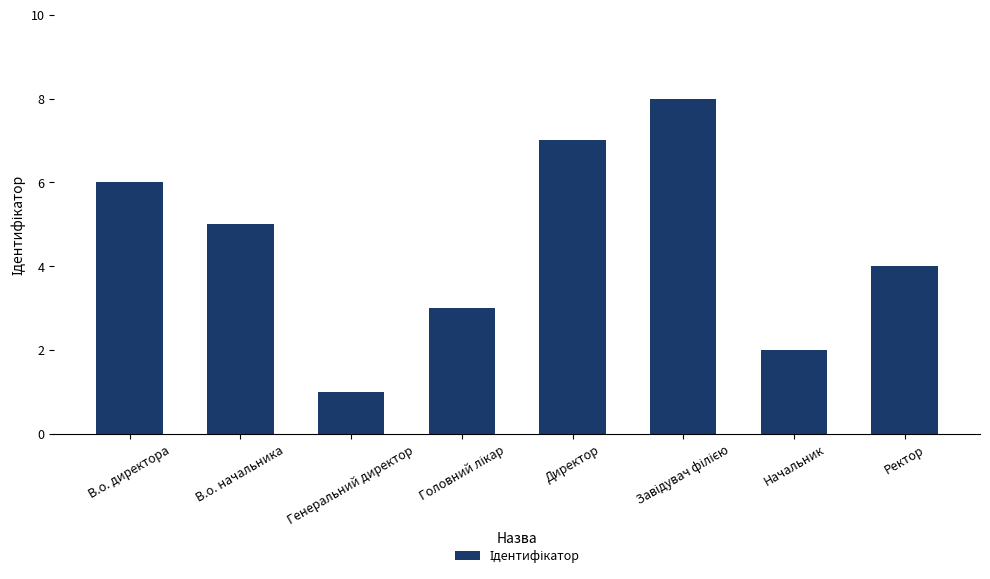

Approximately how many times larger is the value at В.о. начальника compared to Начальник?

2.5